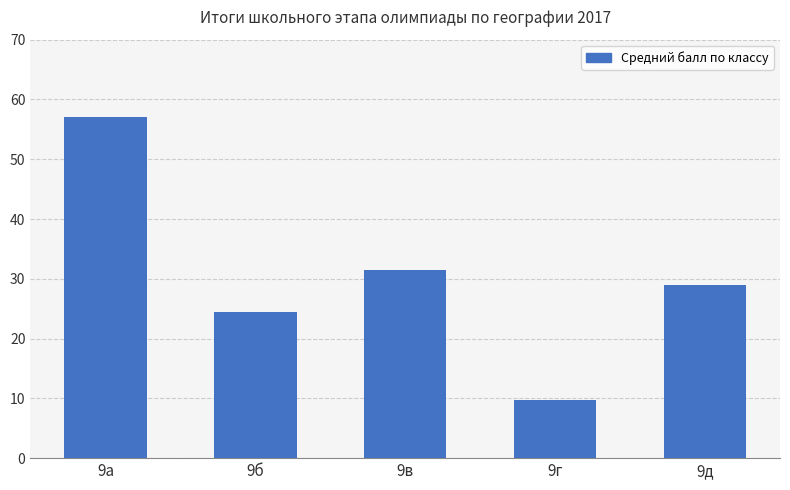

Reading left to right, what are all the values shown in this chart?

57.0	24.5	31.4	9.7	29.0